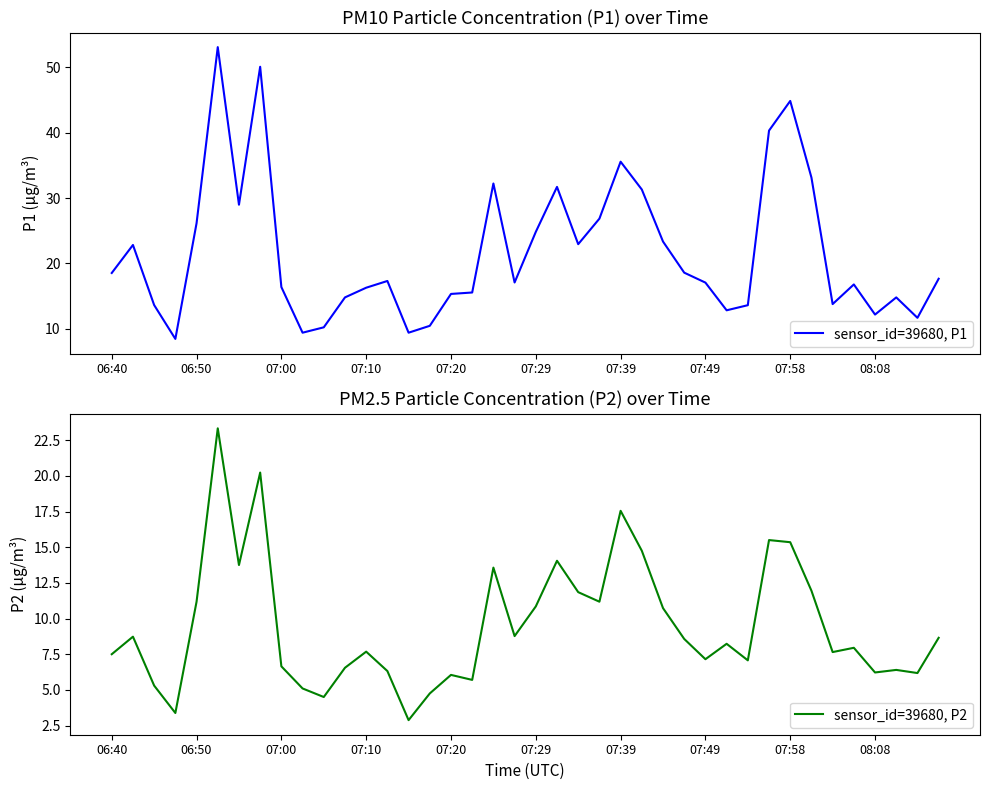

Count the number of categories in the chart.

40